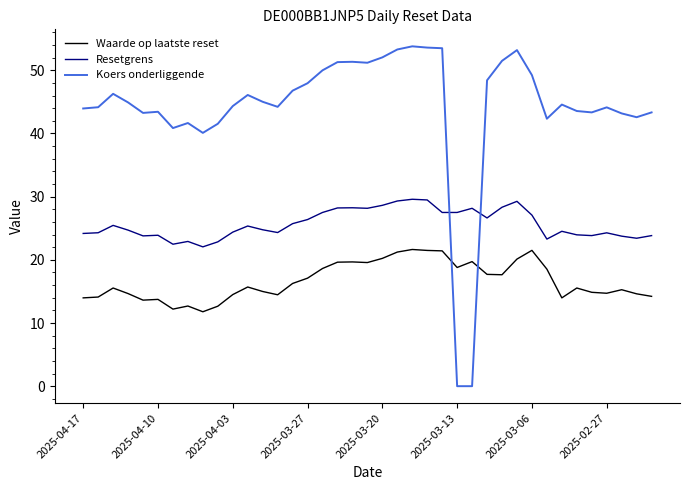

Rank the series by their maximum value, from highest to lowest.

Koers onderliggende, Resetgrens, Waarde op laatste reset